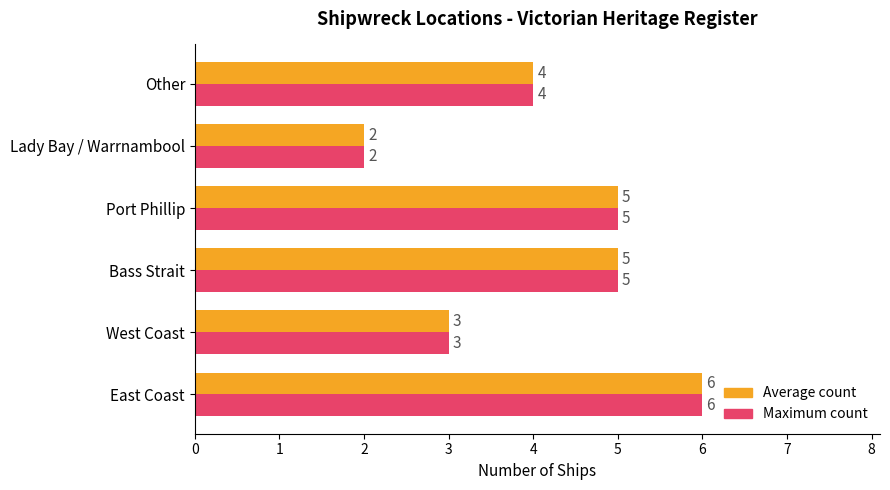

How many series are shown in this chart?

2